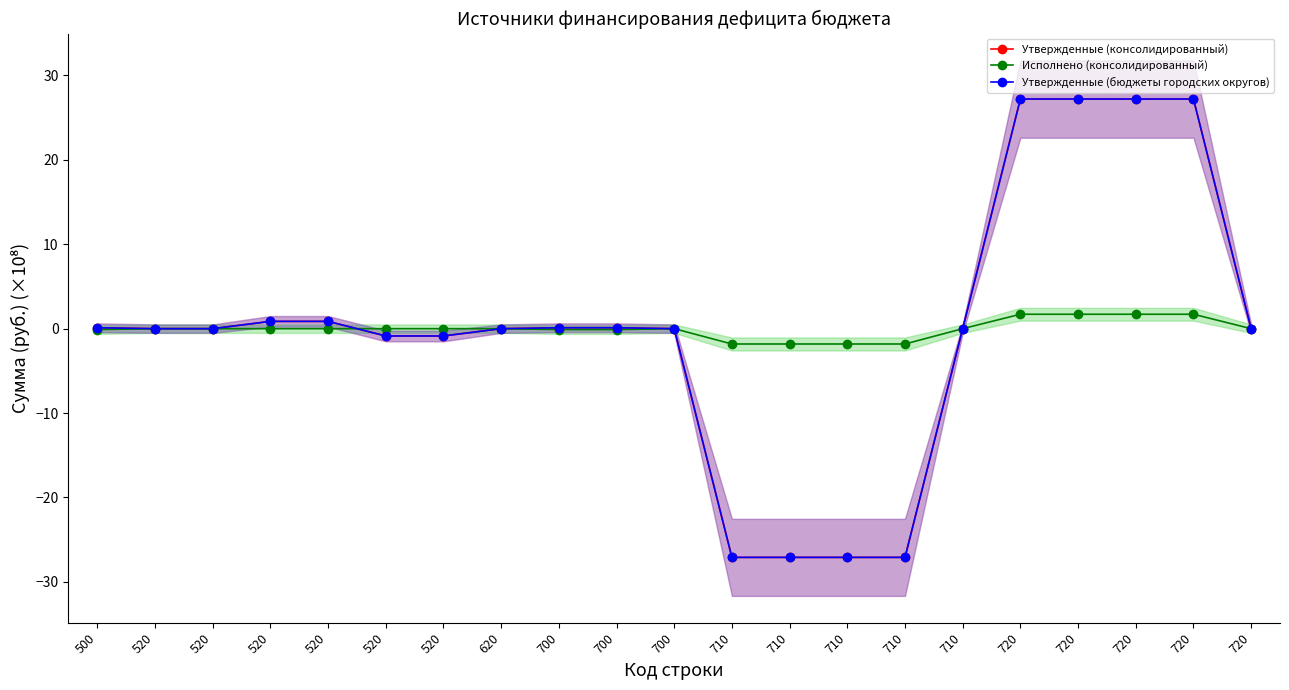

Where is Утвержденные (консолидированный) nearest to the value 0?

520